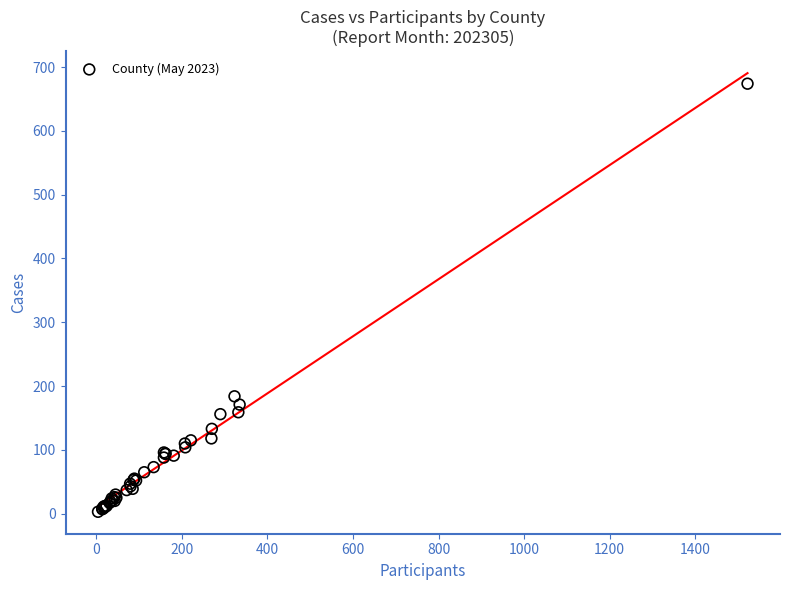

What Y value in the scatter plot is closest to 338?

184